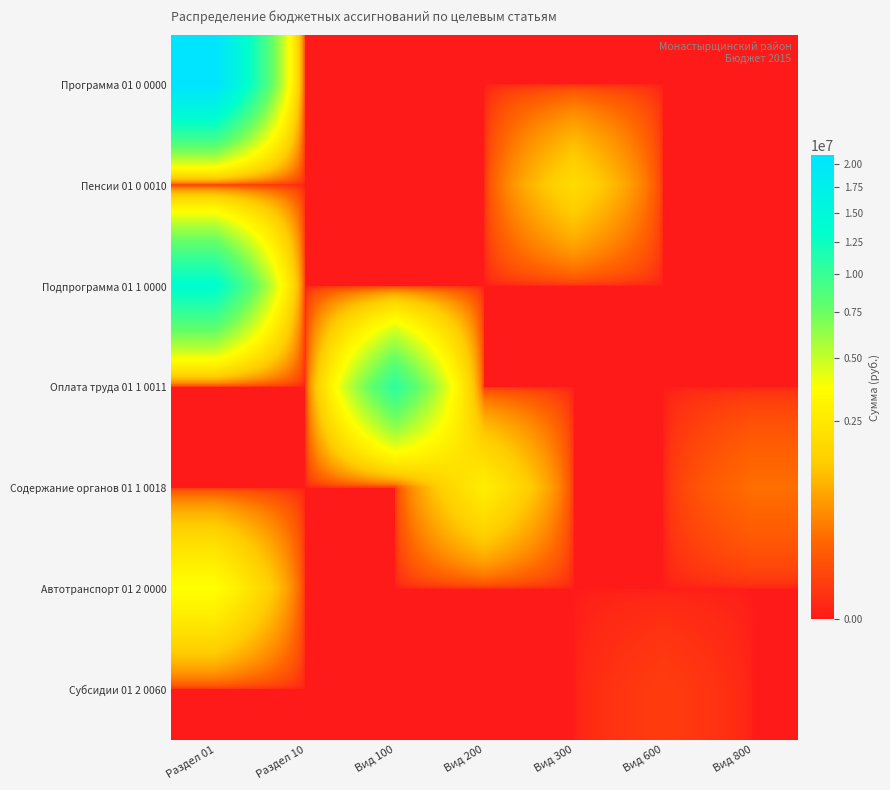

How many distinct data groups are displayed?

7